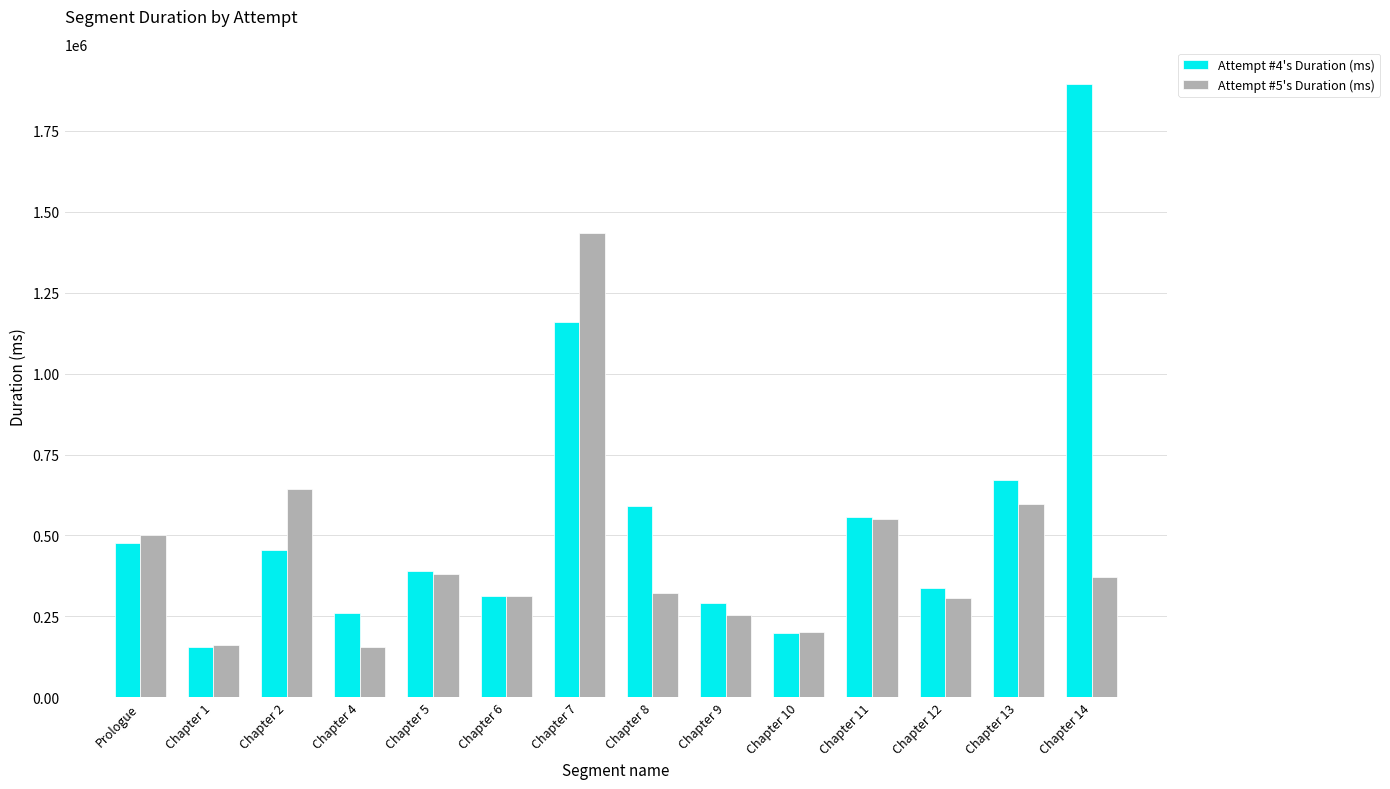

The value of Attempt #5's Duration (ms) at Chapter 13 is 598536. True or false?

True